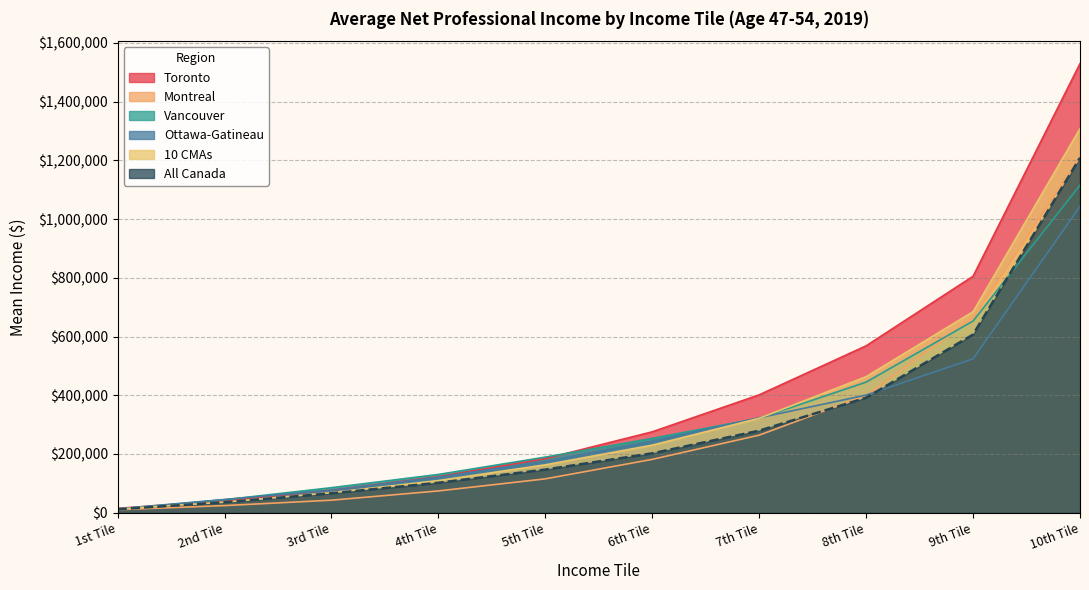

Which has a higher value, 8th Tile or 9th Tile?

9th Tile